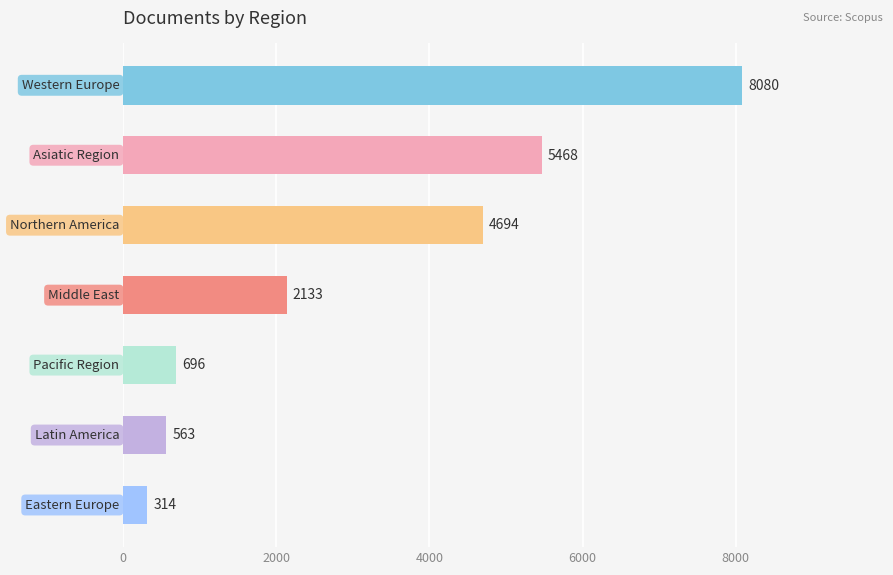

What is the value of the 1st bar from the top?

8080